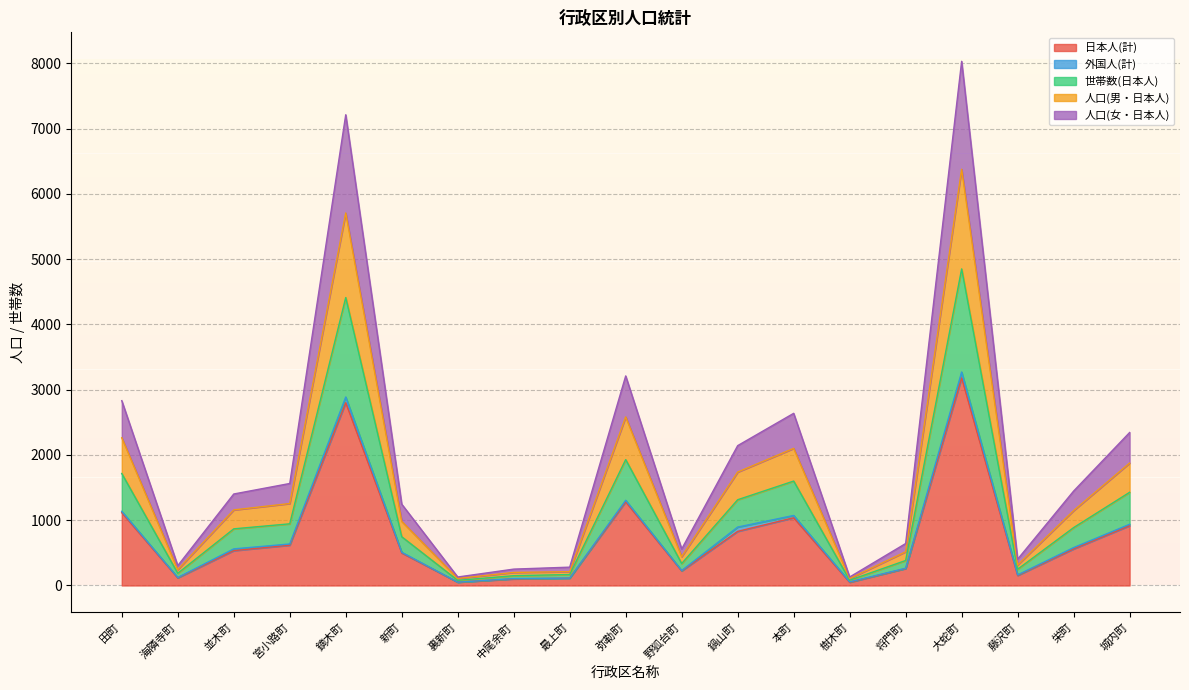

True or false: 世帯数(日本人) and 日本人(計) intersect in this chart.

False